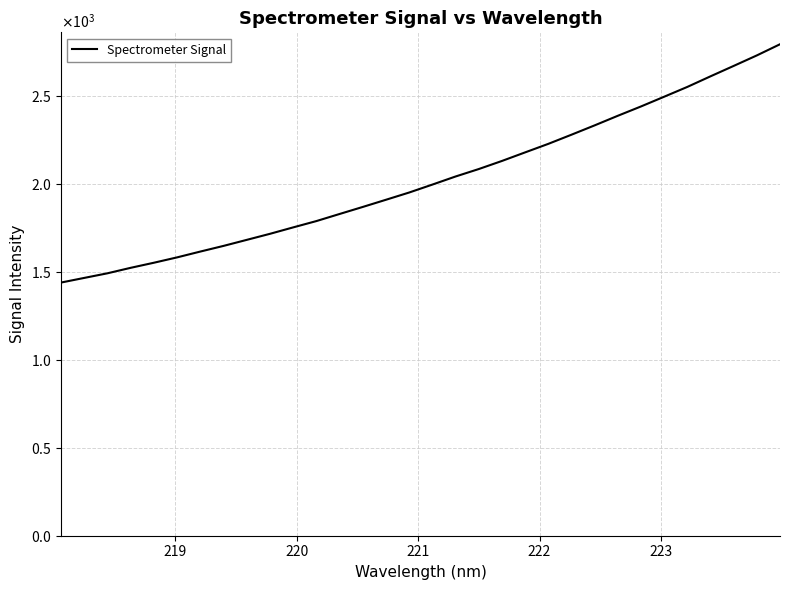

Does the chart display data point markers on the line(s)?

No